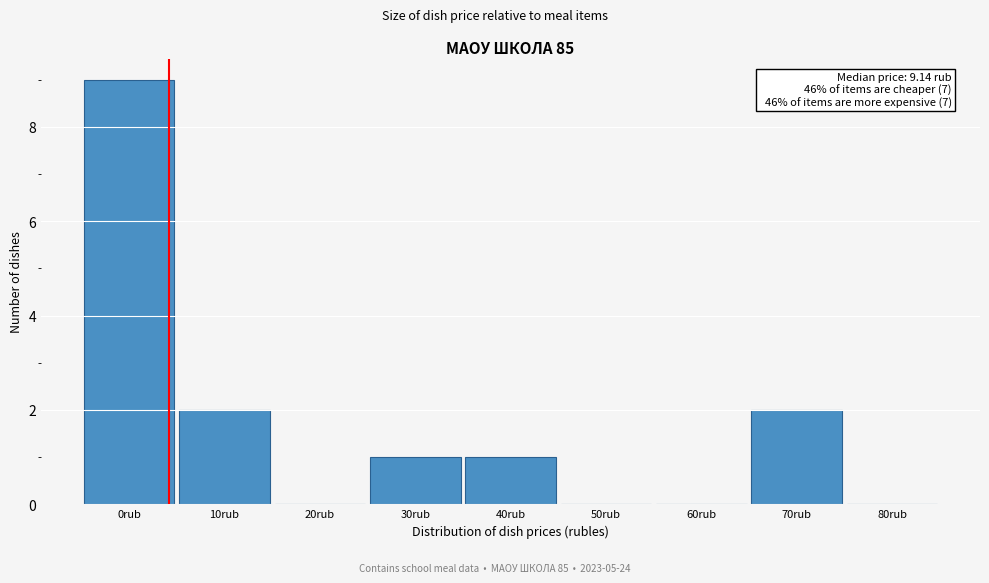

Reading left to right, what are all the values shown in this chart?

0rub=9	10rub=2	20rub=0	30rub=1	40rub=1	50rub=0	60rub=0	70rub=2	80rub=0